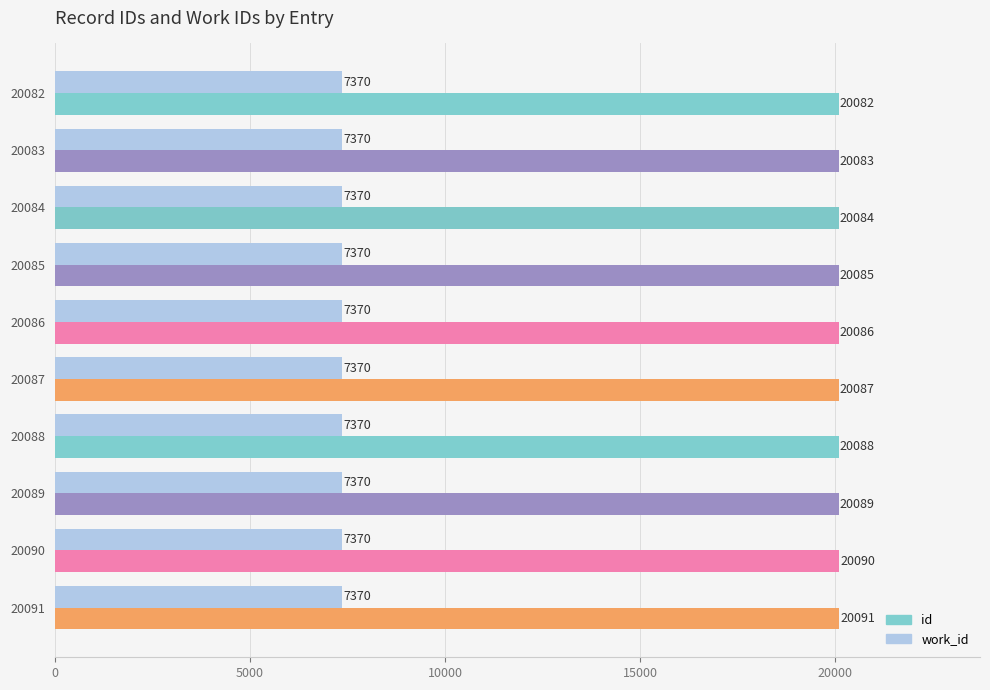

Which series has the widest spread of values?

id